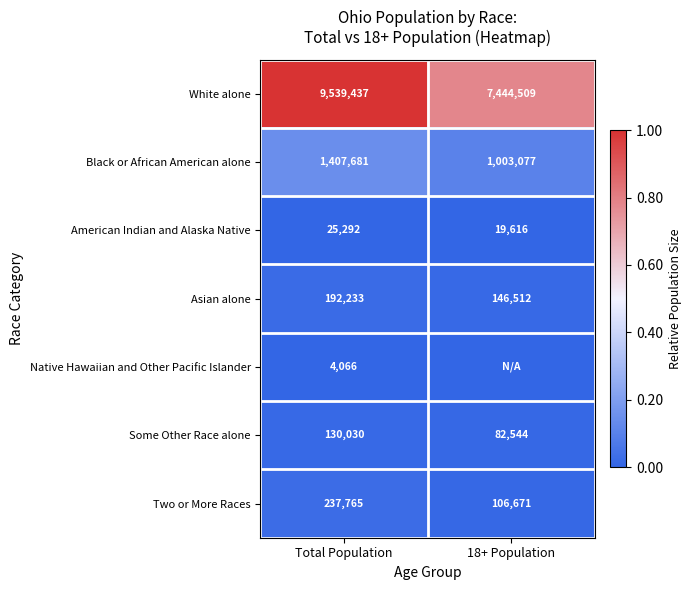

Count the number of categories in the chart.

2